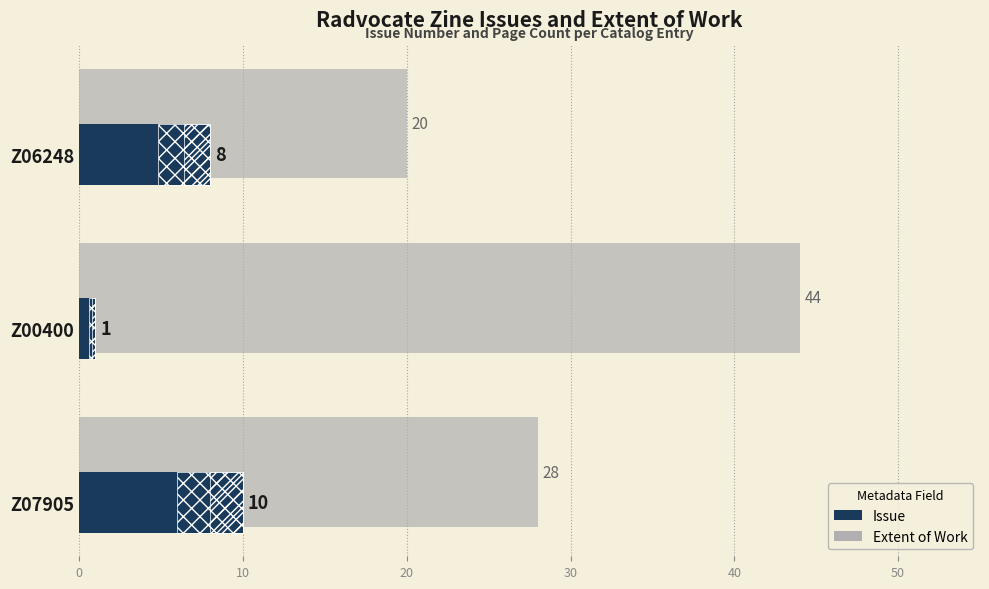

What are all the series names shown in the legend?

Extent of Work, Issue